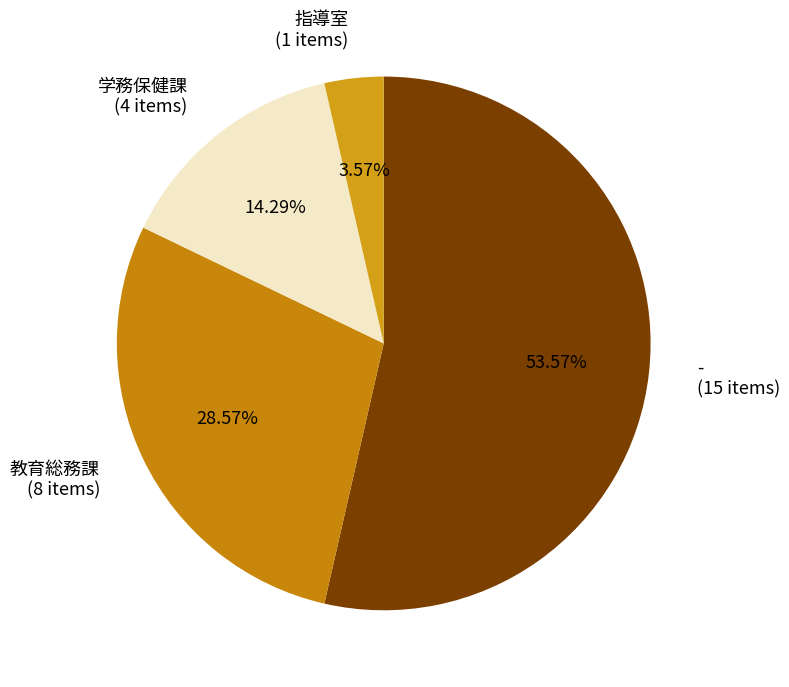

Is there any slice that represents more than half of the pie?

Yes